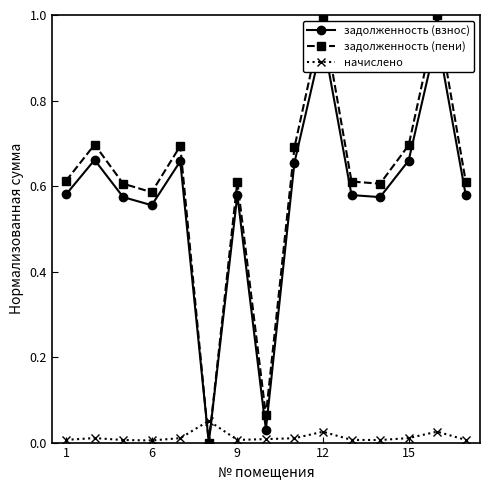

What is the difference between the highest and lowest values at 12?

0.6